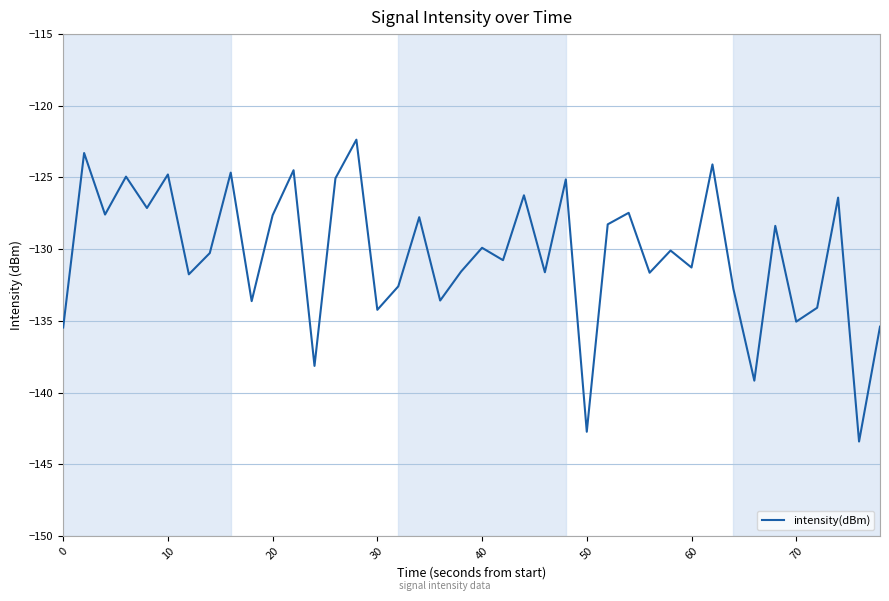

What is the difference between the maximum and minimum values?

21.1